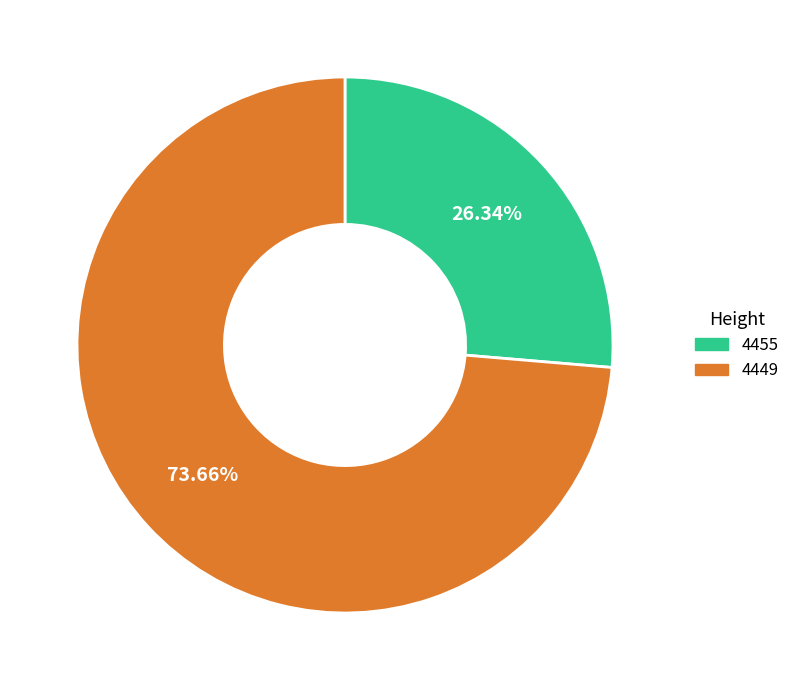

Does any single category account for the majority?

Yes